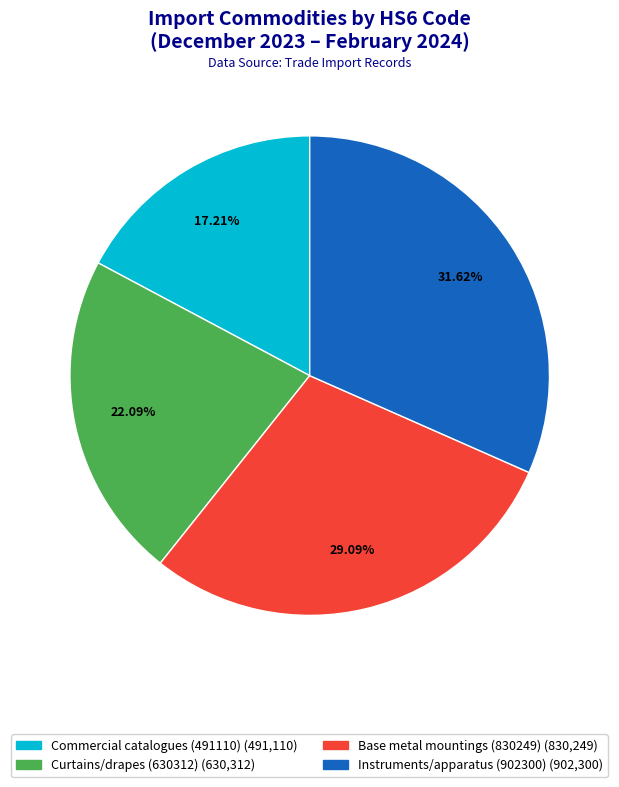

To the nearest percent, what is the combined percentage of Base metal mountings (830249) and Commercial catalogues (491110)?

46%